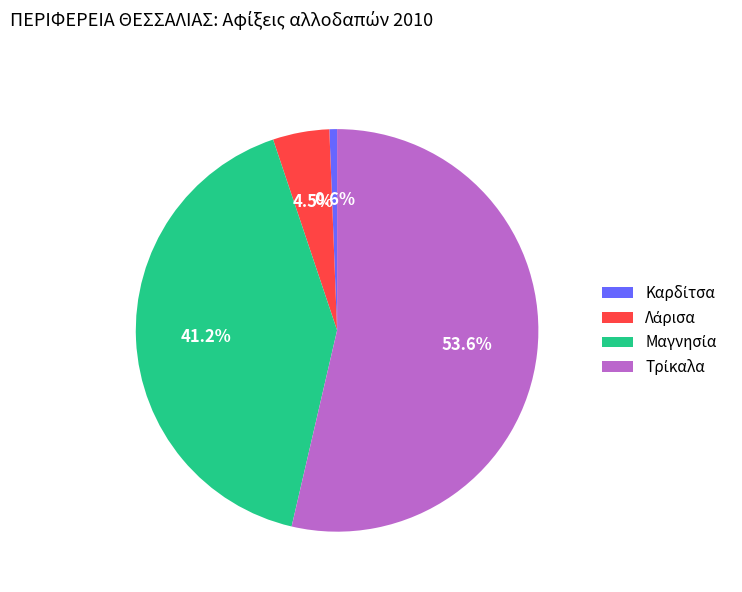

Is there any slice that represents more than half of the pie?

Yes